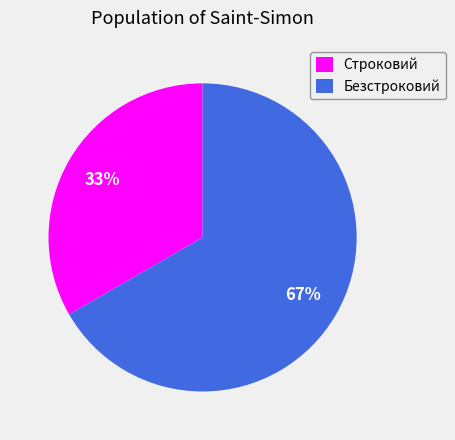

Which category accounts for the majority?

Безстроковий